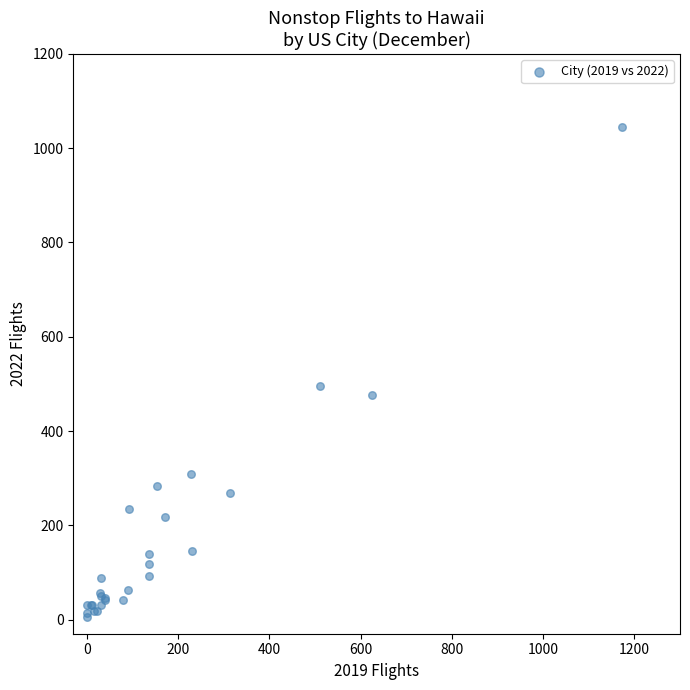

What Y value in the scatter plot is closest to 525?

496